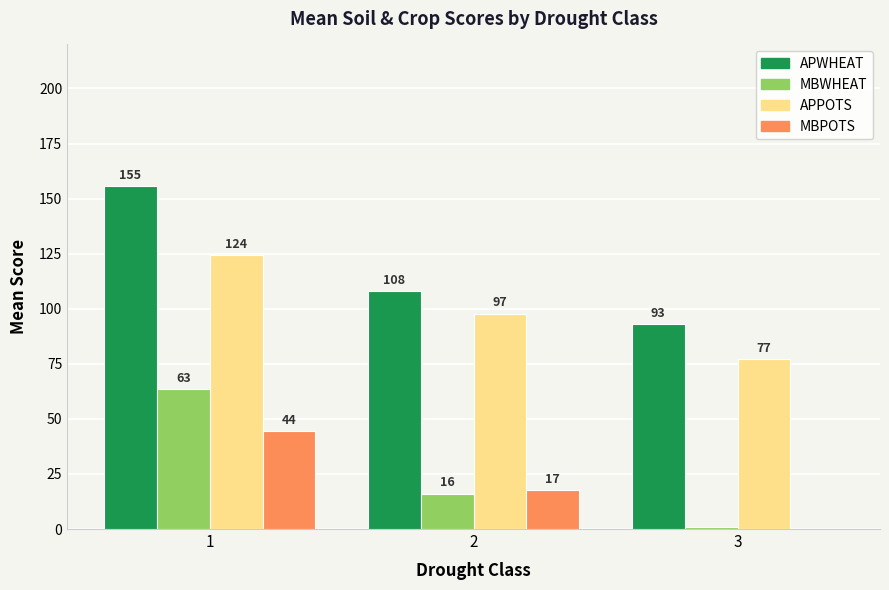

Count the number of data series in this chart.

4